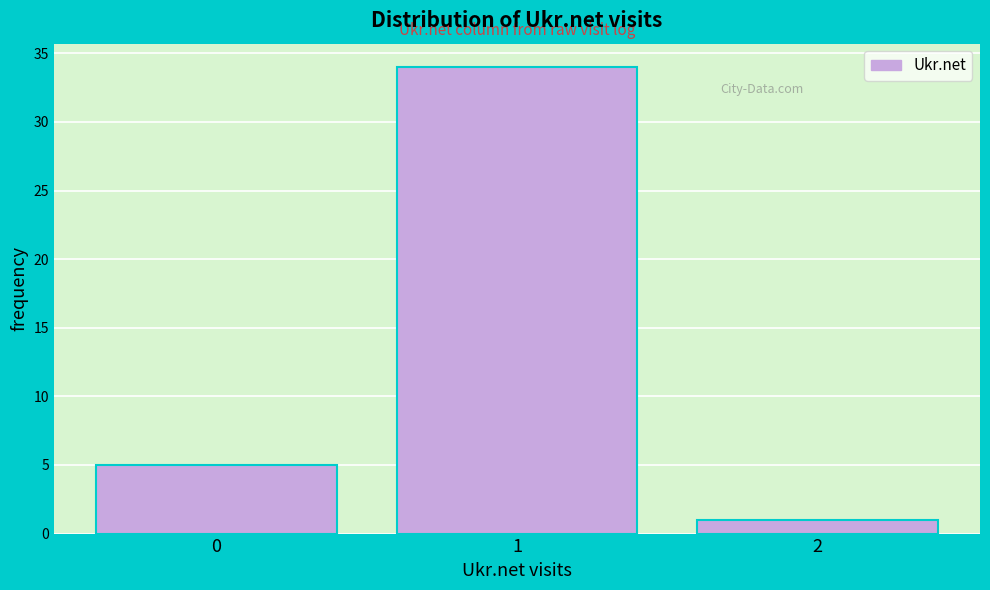

Reading left to right, transcribe this chart: for each bar, give the range it covers on the x-axis and its height. The values are not printed on the chart, so give them approximately, as read against the axis.

-0.5 to 0.5: 5
0.5 to 1.5: 34
1.5 to 2.5: 1